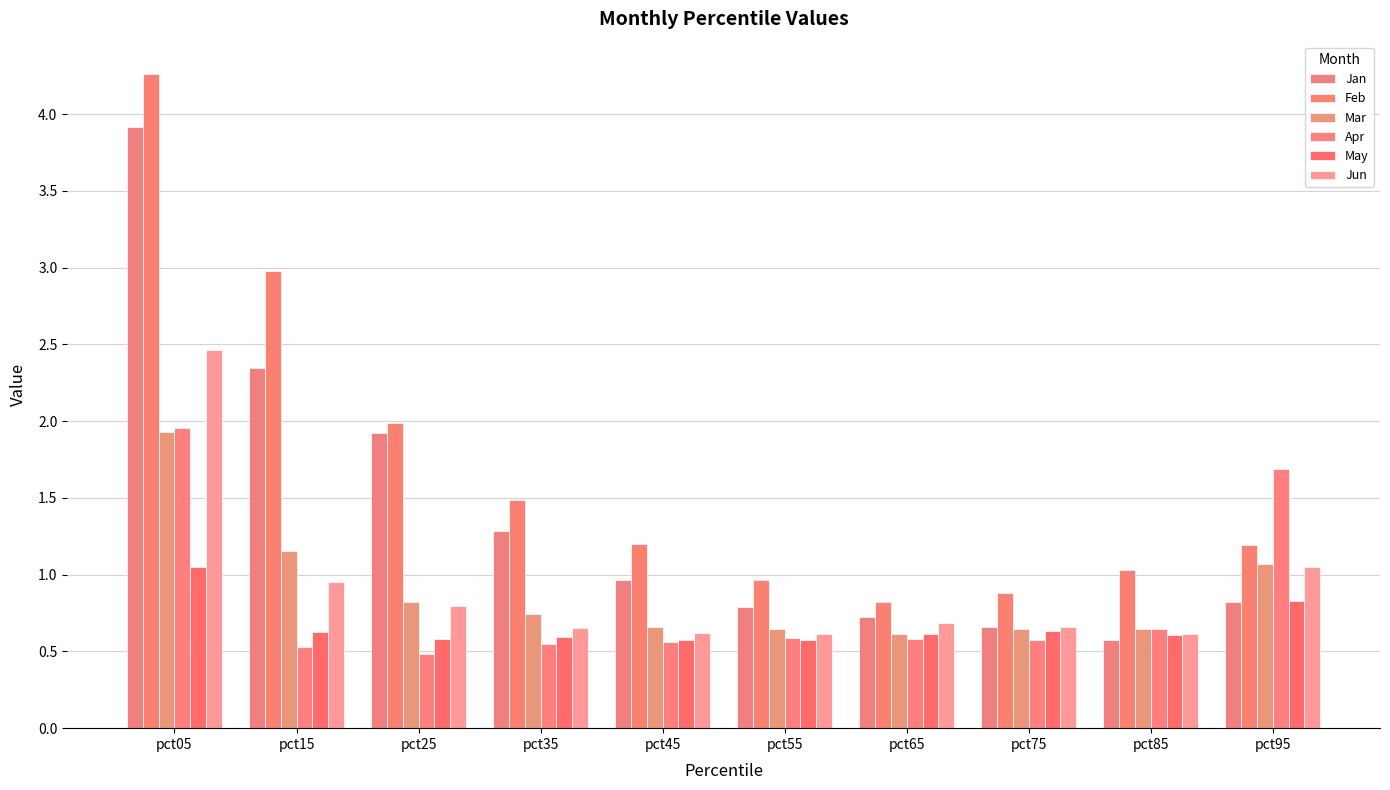

Rank the categories by Jan value from highest to lowest.

pct05, pct15, pct25, pct35, pct45, pct95, pct55, pct65, pct75, pct85